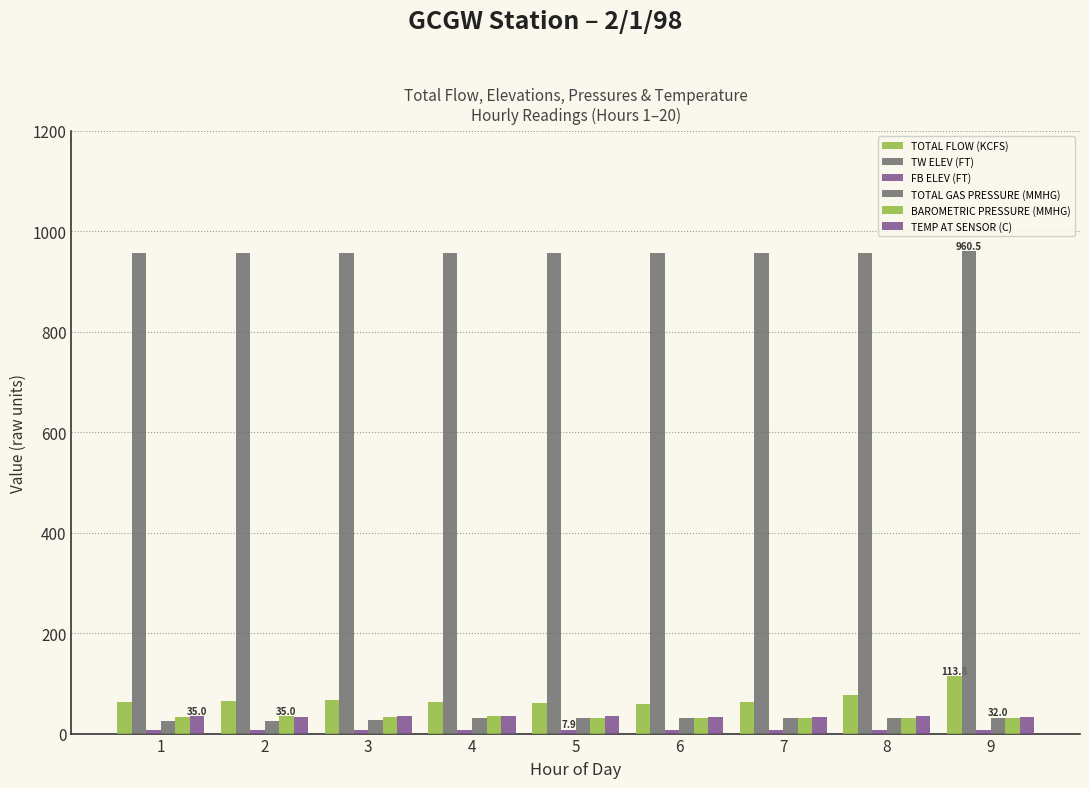

Does the chart contain stacked bars?

No